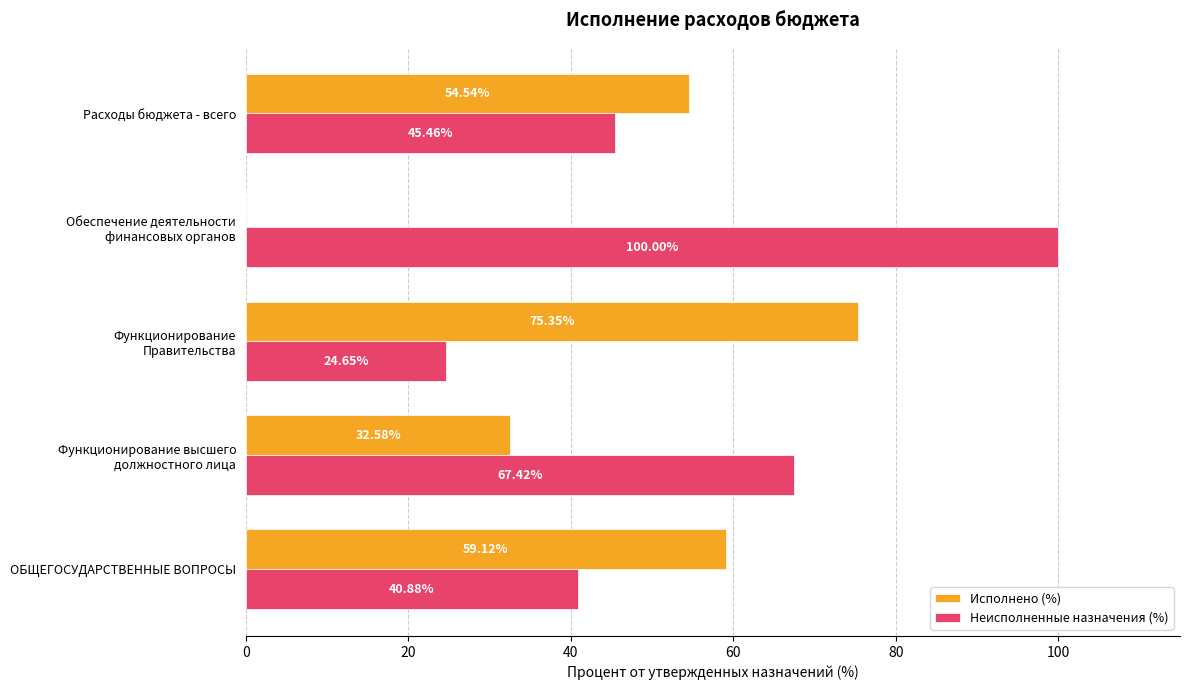

Where is Исполнено (%) nearest to the value 37?

Функционирование высшего
должностного лица